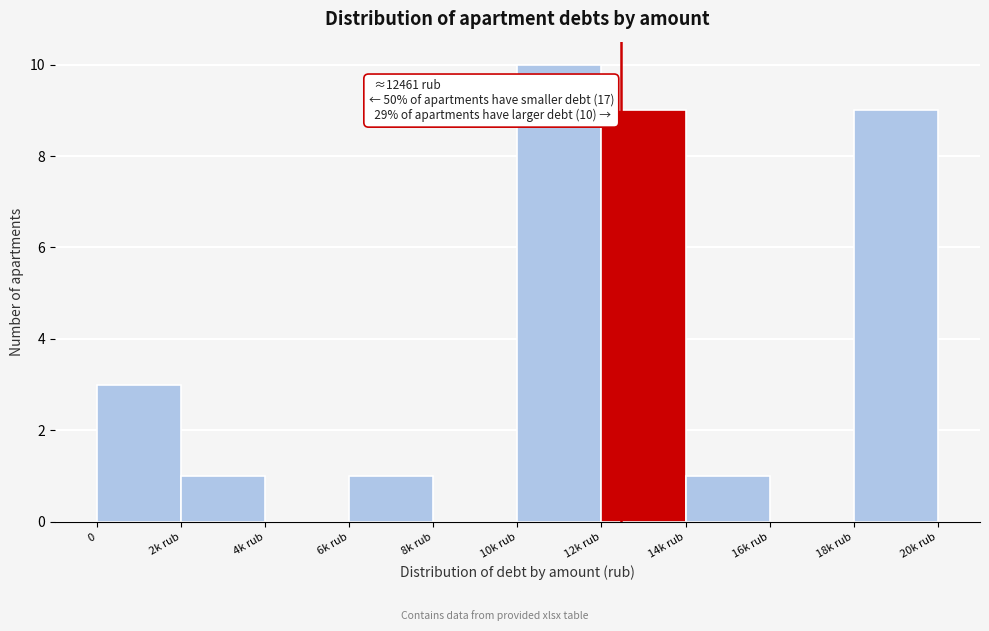

Reading left to right, extract all data points from this chart.

0=3	2k rub=1	4k rub=0	6k rub=1	8k rub=0	10k rub=10	12k rub=9	14k rub=1	16k rub=0	18k rub=9